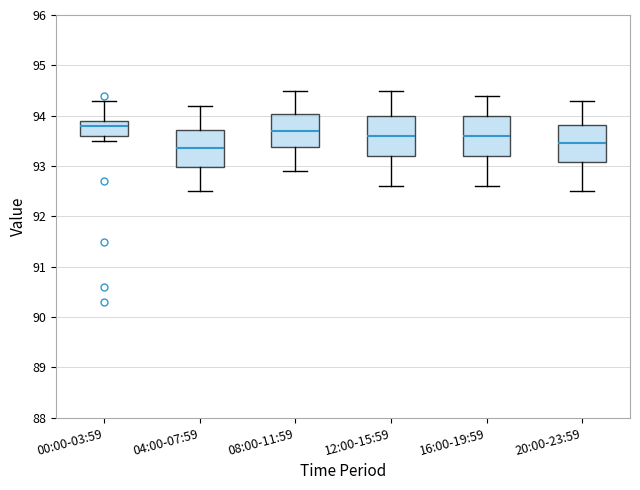

Reading left to right, transcribe this box plot: for each box, give where its median line is, the range the box spans, and where its two whiskers end, as read against the y-axis. The values are not printed on the chart, so give them approximately, as read against the axis.

00:00-03:59: median 93.8, box 93.6 to 93.9, whiskers 93.5 to 94.3
04:00-07:59: median 93.4, box 93.0 to 93.7, whiskers 92.5 to 94.2
08:00-11:59: median 93.7, box 93.4 to 94.0, whiskers 92.9 to 94.5
12:00-15:59: median 93.6, box 93.2 to 94.0, whiskers 92.6 to 94.5
16:00-19:59: median 93.6, box 93.2 to 94.0, whiskers 92.6 to 94.4
20:00-23:59: median 93.5, box 93.1 to 93.8, whiskers 92.5 to 94.3